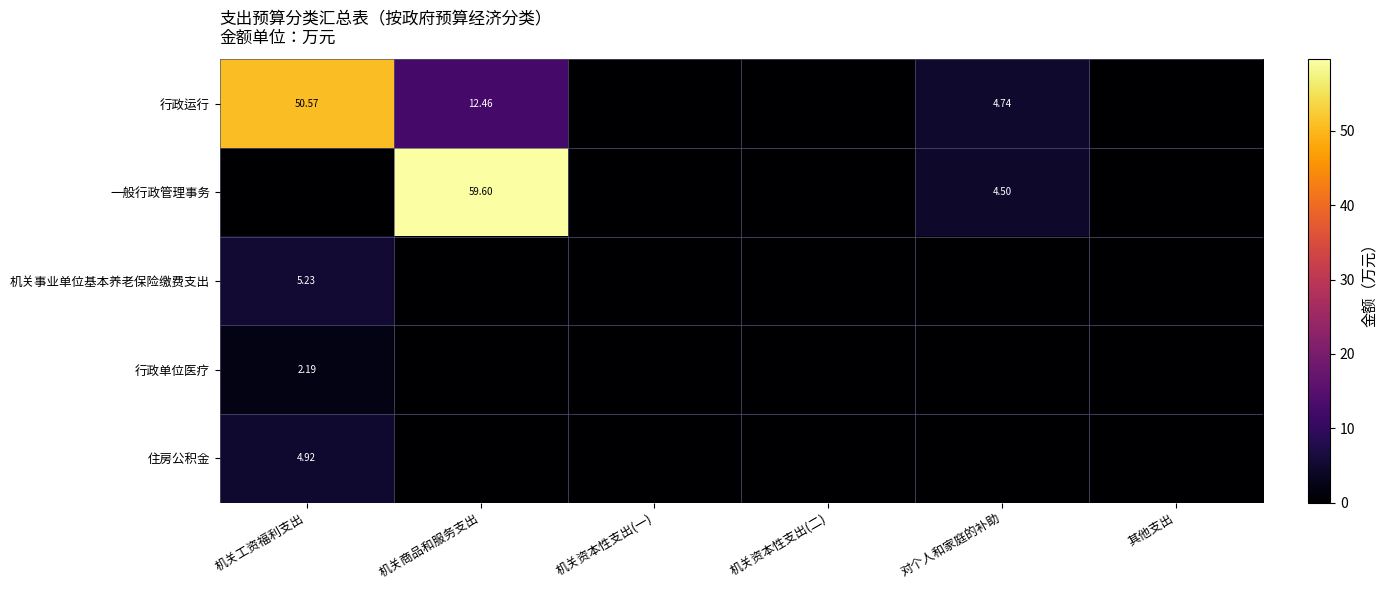

True or false: 行政单位医疗 has a value of -0.8 at 机关资本性支出(二).

False